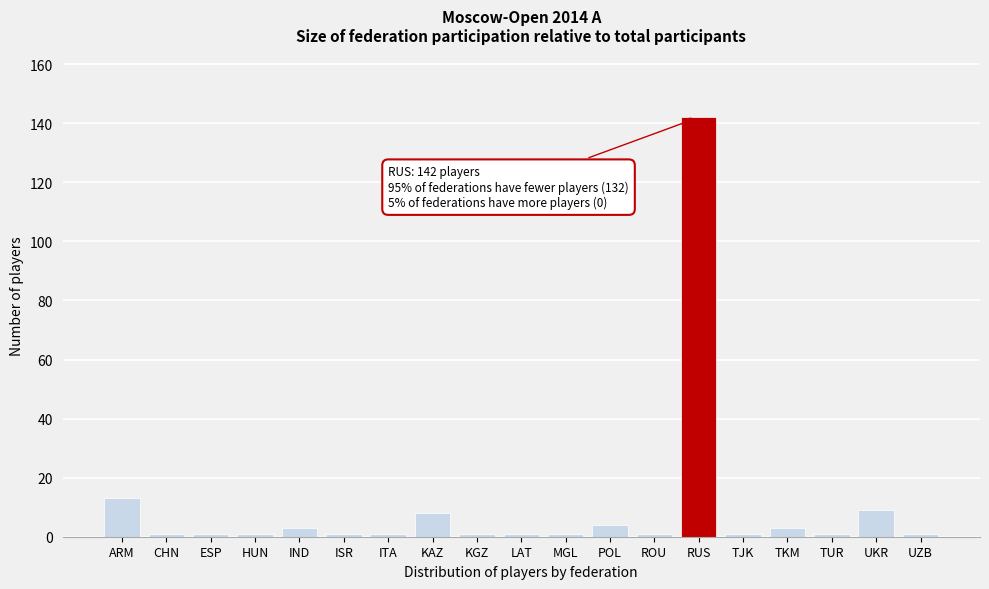

Reading left to right, extract all data points from this chart.

13	1	1	1	3	1	1	8	1	1	1	4	1	142	1	3	1	9	1